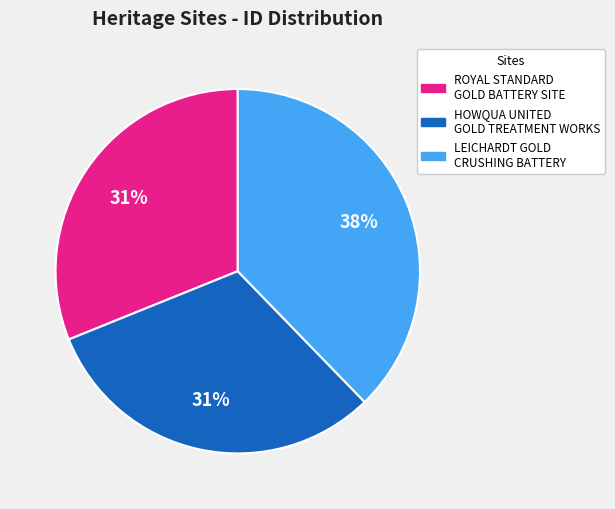

To the nearest percent, what is the combined percentage of LEICHARDT GOLD CRUSHING BATTERY and ROYAL STANDARD GOLD BATTERY SITE?

69%